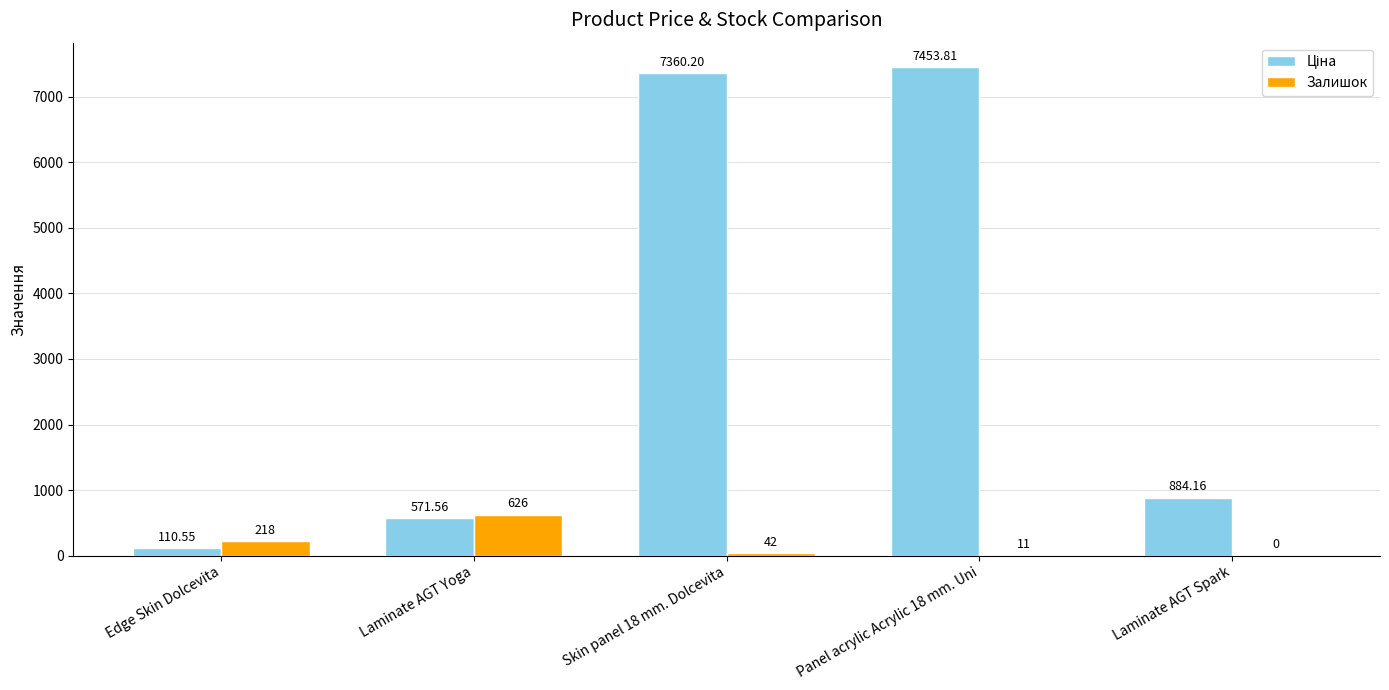

At which category is the sum across all series the highest?

Panel acrylic Acrylic 18 mm. Uni